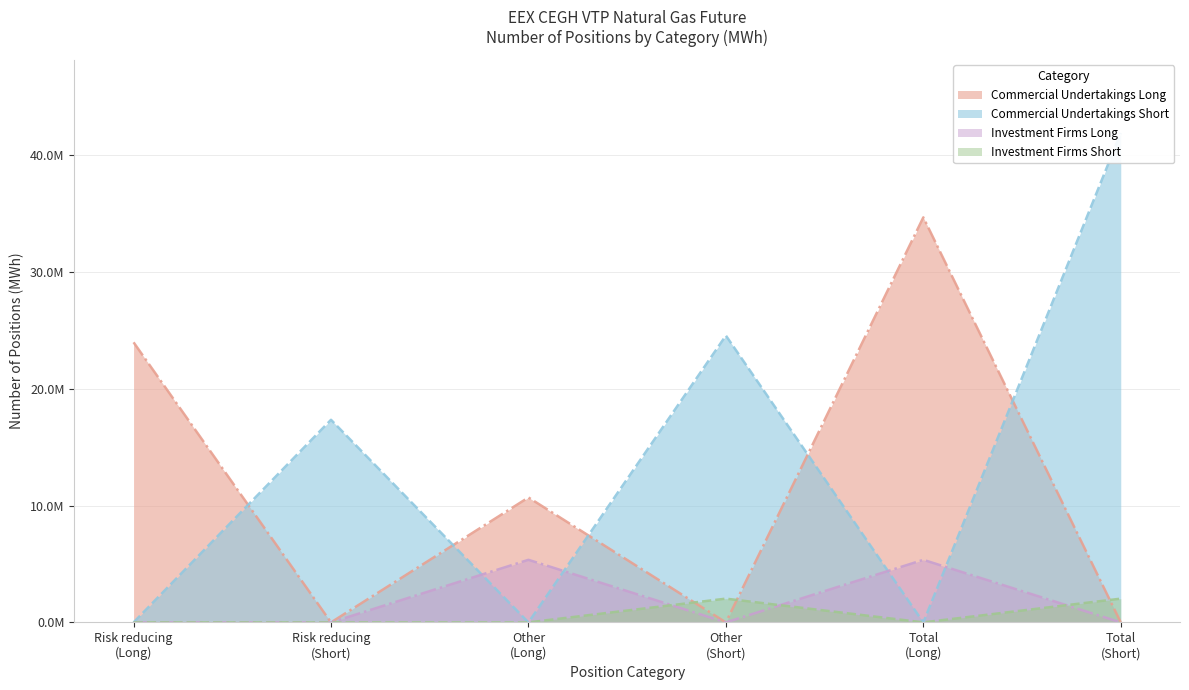

What is the greatest value displayed?

41897512